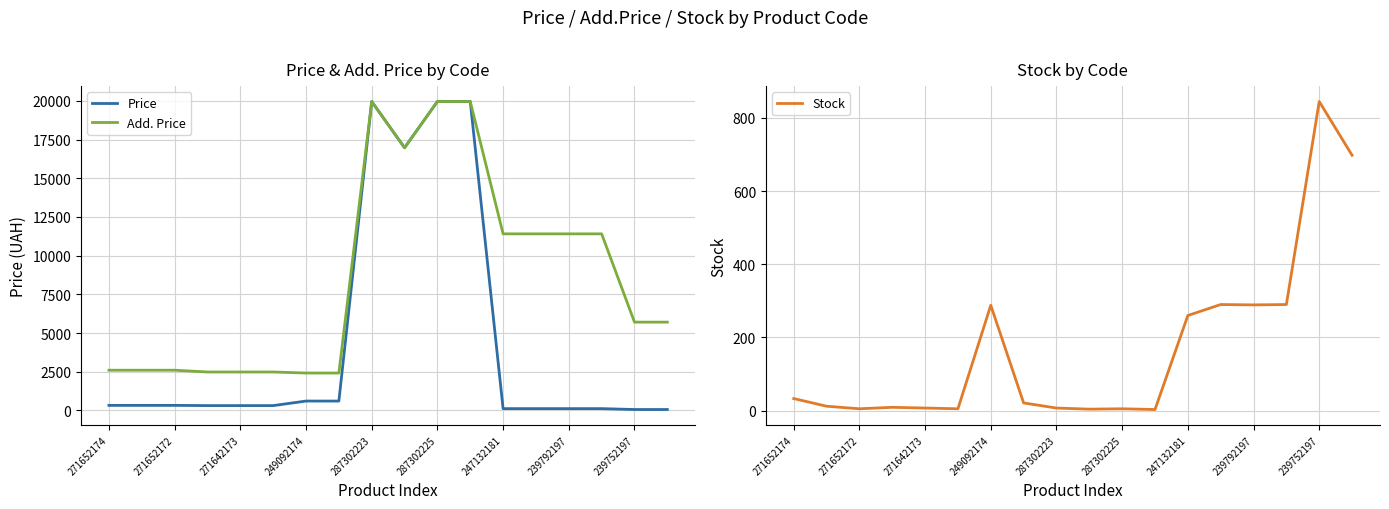

How many interior local peaks does the Price series have?

1